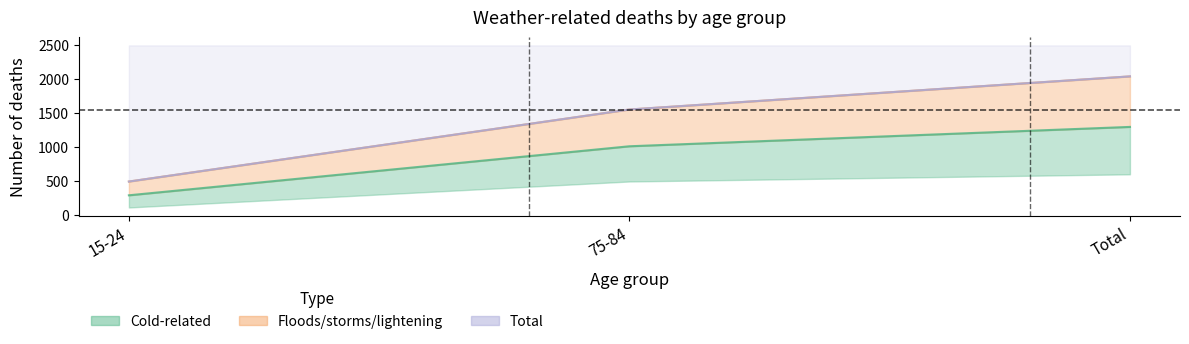

True or false: Cold-related has a value of 489 at 15-24.

True